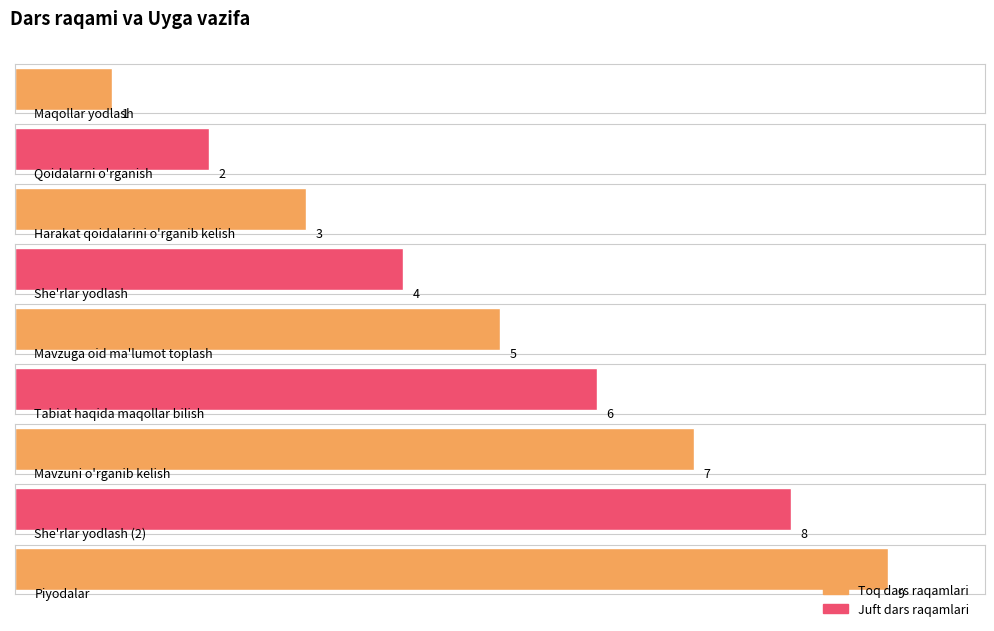

Which category has the highest value across all series?

Piyodalar